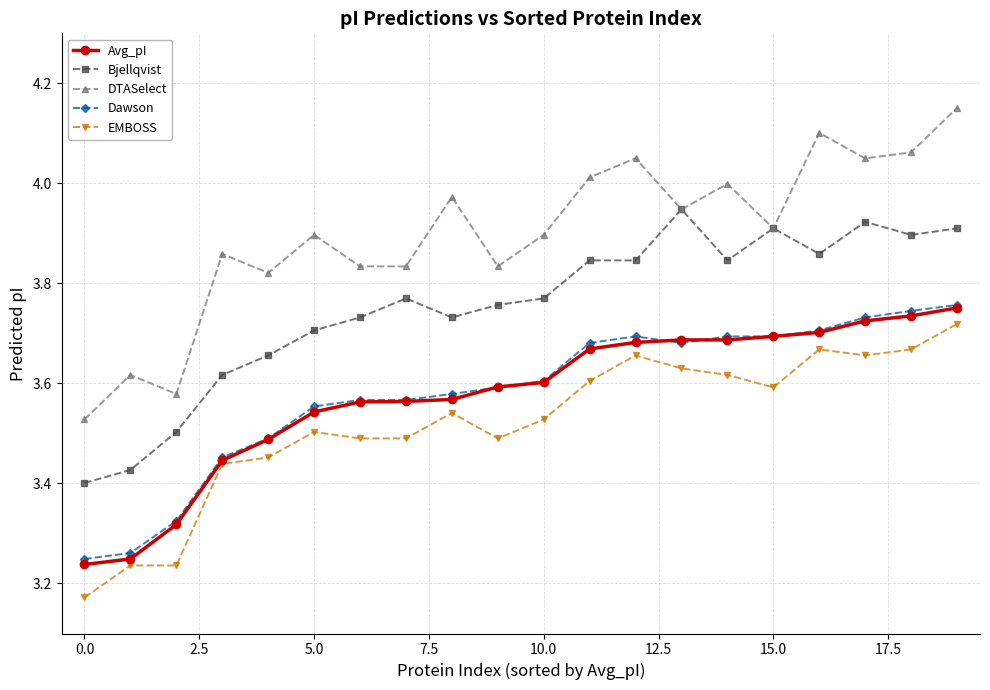

True or false: DTASelect has more than 2 interior local peaks.

True